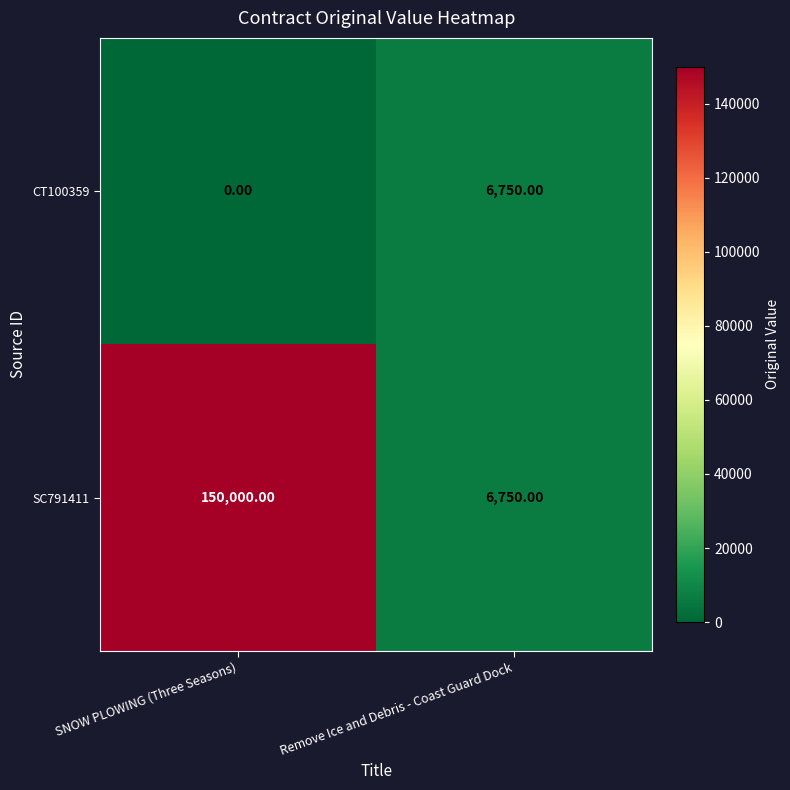

Which series changed the most between SNOW PLOWING (Three Seasons) and Remove Ice and Debris - Coast Guard Dock?

SC791411